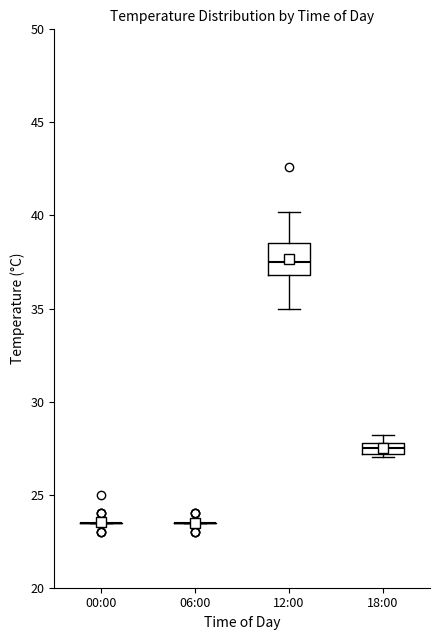

Where is the upper edge of the box for 12:00 on the y-axis? The values are not printed on the chart, so give them approximately, as read against the axis.

38.5